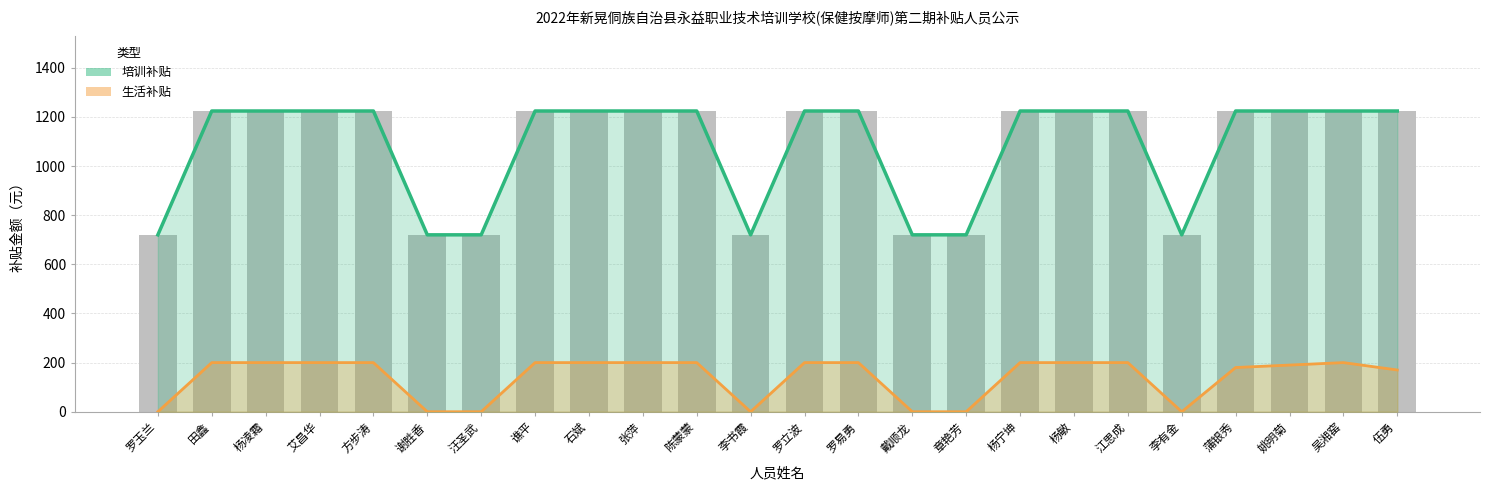

What is the greatest value displayed?

1224